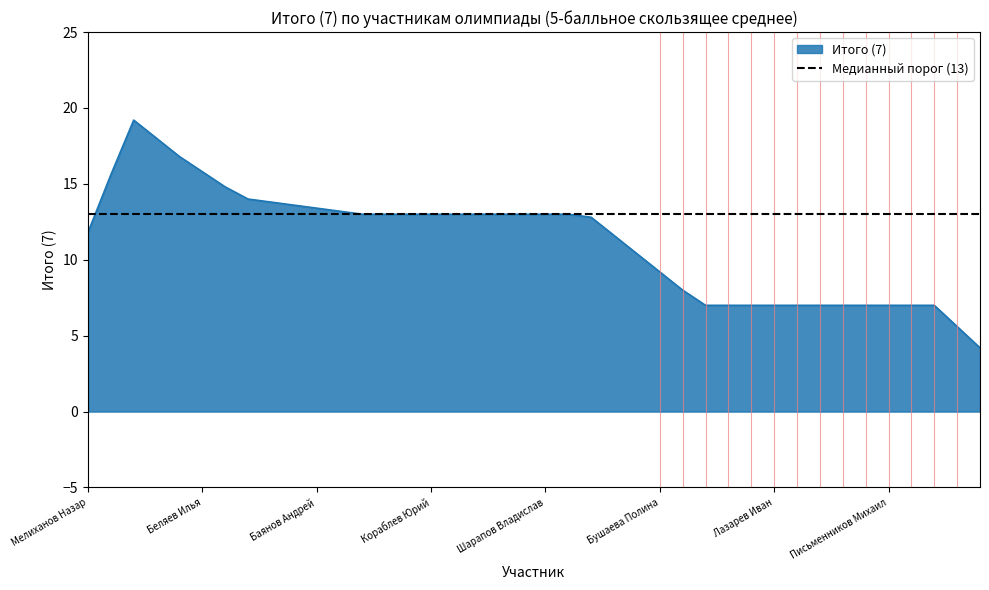

Between Корчагина Алёна and Егоренков Павел, which is larger?

Корчагина Алёна